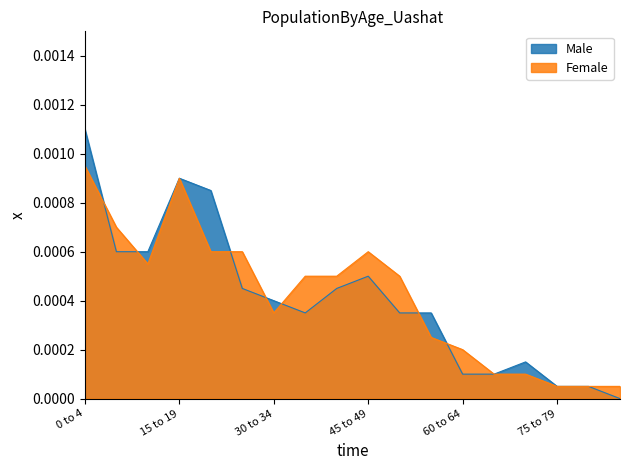

The Male series shows 0.0 at 50 to 54. True or false?

False